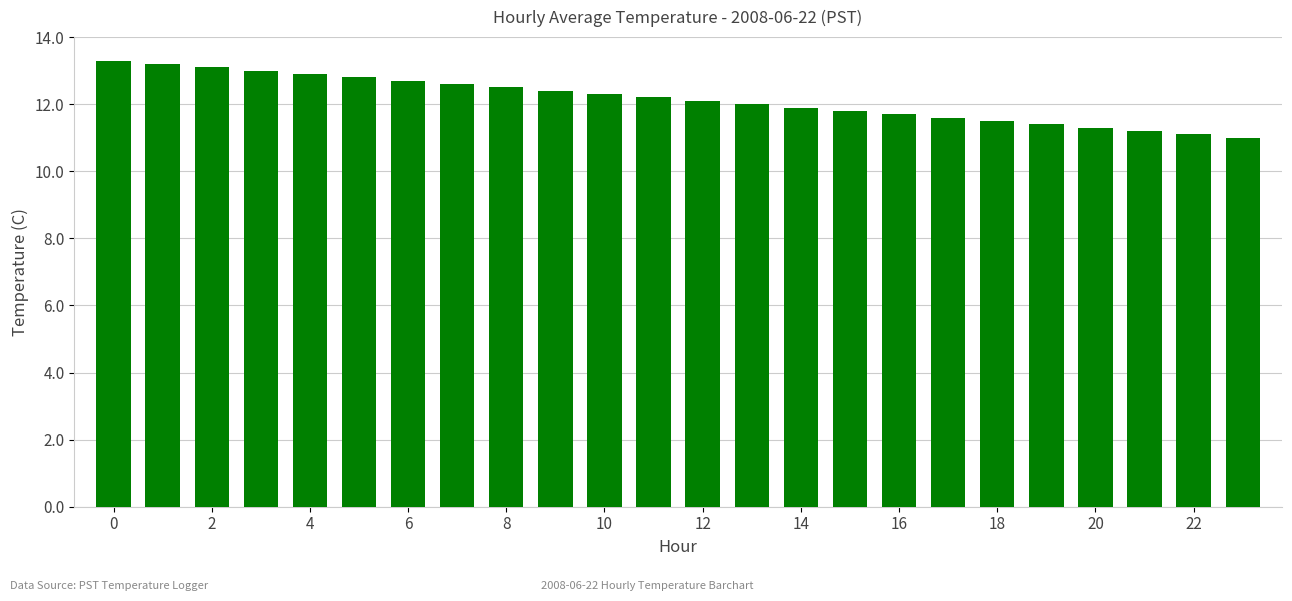

Reading right to left, extract all data points from this chart.

11.0	11.1	11.2	11.3	11.4	11.5	11.6	11.7	11.8	11.9	12.0	12.1	12.2	12.3	12.4	12.5	12.6	12.7	12.8	12.9	13.0	13.1	13.2	13.3